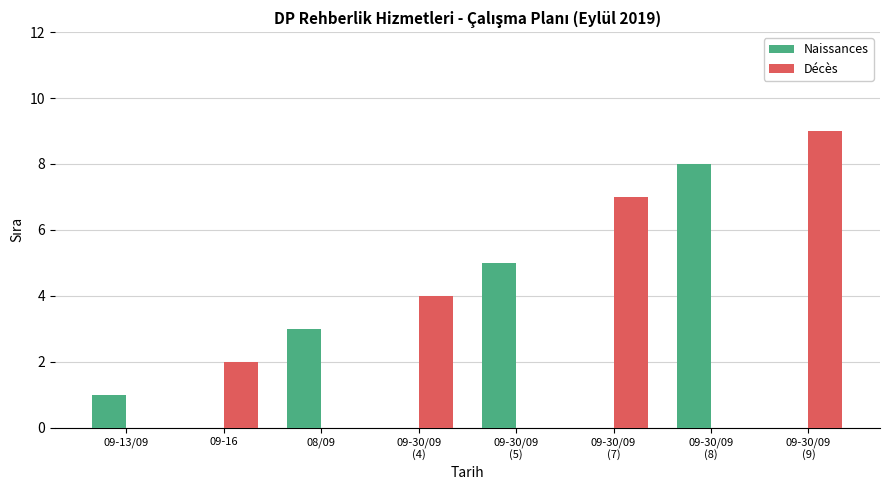

Which series has the largest total across all categories?

Décès